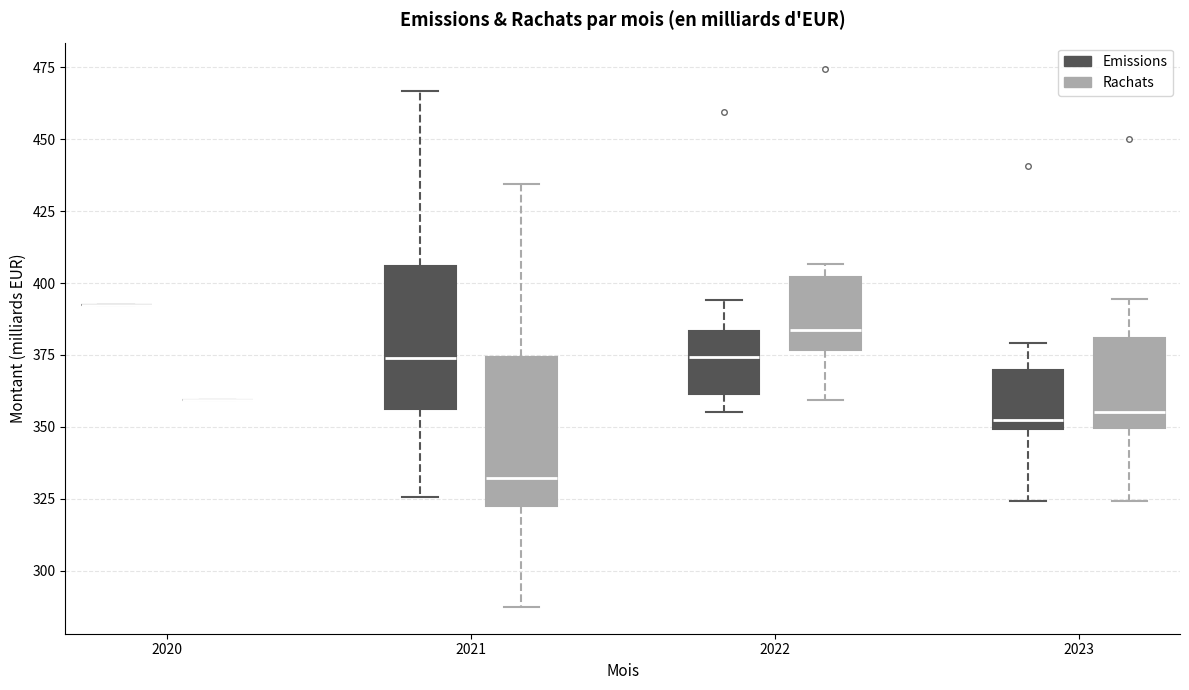

Reading left to right, transcribe this box plot: for each box, give where its median line is, the range the box spans, and where its two whiskers end, as read against the y-axis. The values are not printed on the chart, so give them approximately, as read against the axis.

2020 (Emissions): box collapsed to a line at 390, whiskers 390 to 390
2020 (Rachats): box collapsed to a line at 360, whiskers 360 to 360
2021 (Emissions): median 375, box 355 to 405, whiskers 325 to 465
2021 (Rachats): median 330, box 320 to 375, whiskers 285 to 435
2022 (Emissions): median 375, box 360 to 385, whiskers 355 to 395
2022 (Rachats): median 385, box 375 to 400, whiskers 360 to 405
2023 (Emissions): median 355, box 350 to 370, whiskers 325 to 380
2023 (Rachats): median 355, box 350 to 380, whiskers 325 to 395